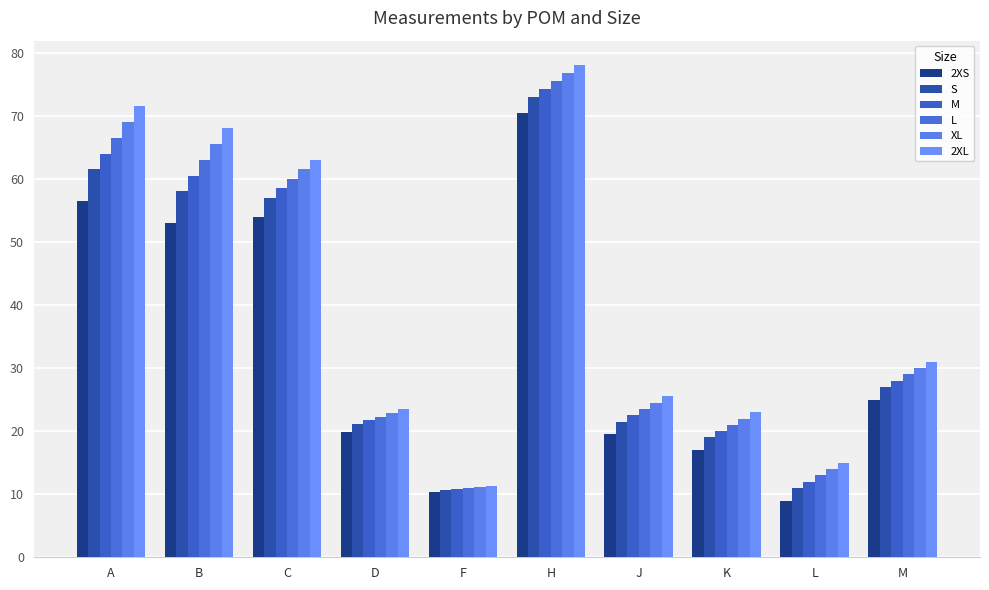

What position from the left is H?

6